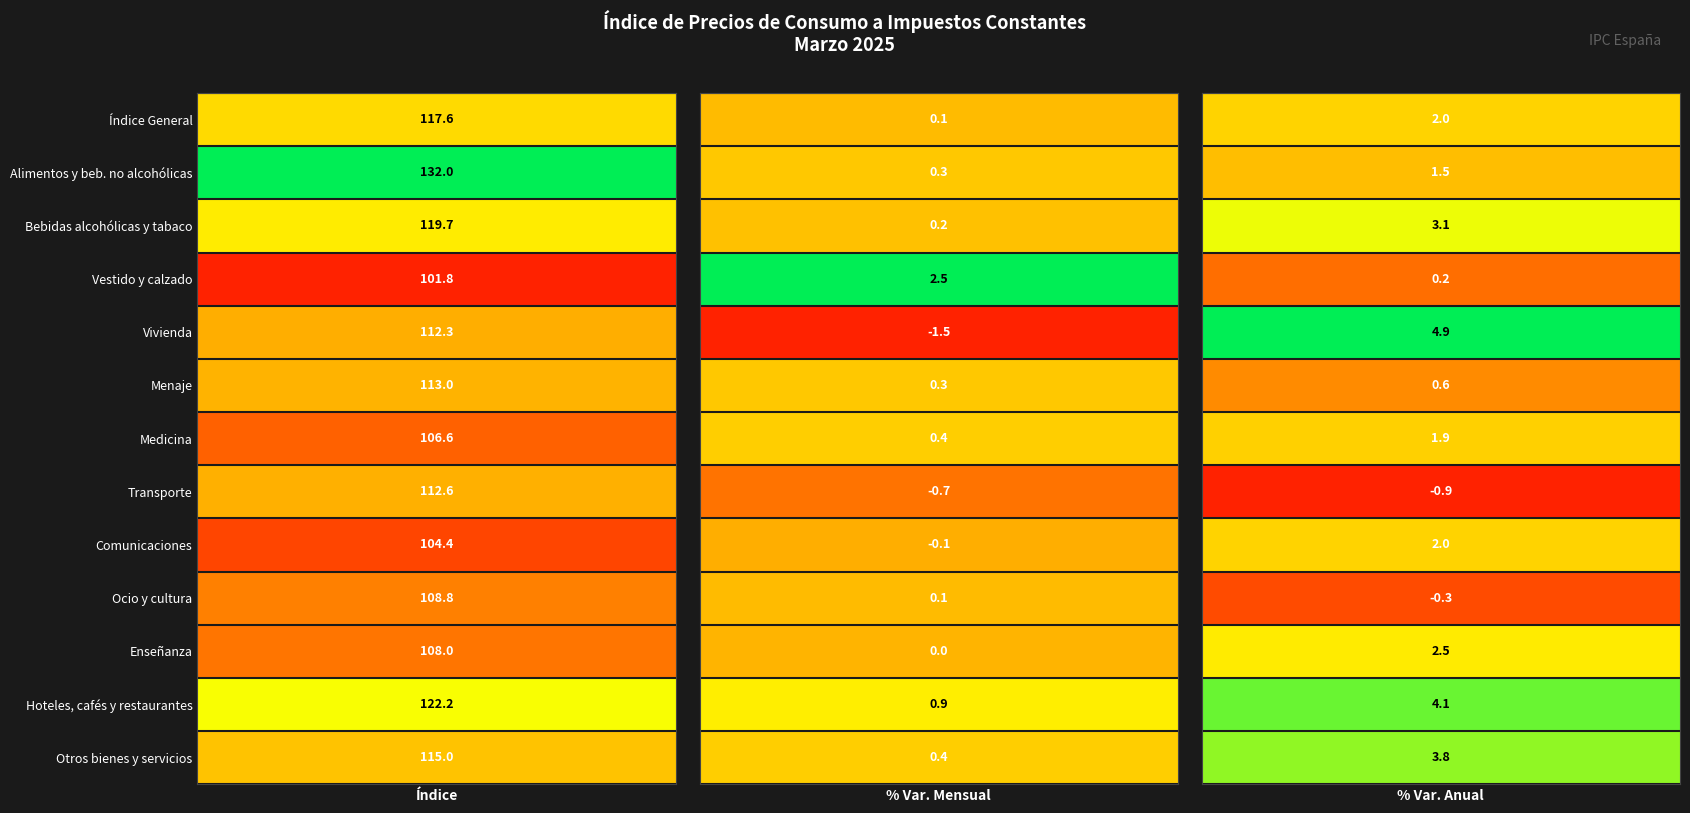

What is the approximate value of 10. Enseñanza at 2?

2.5